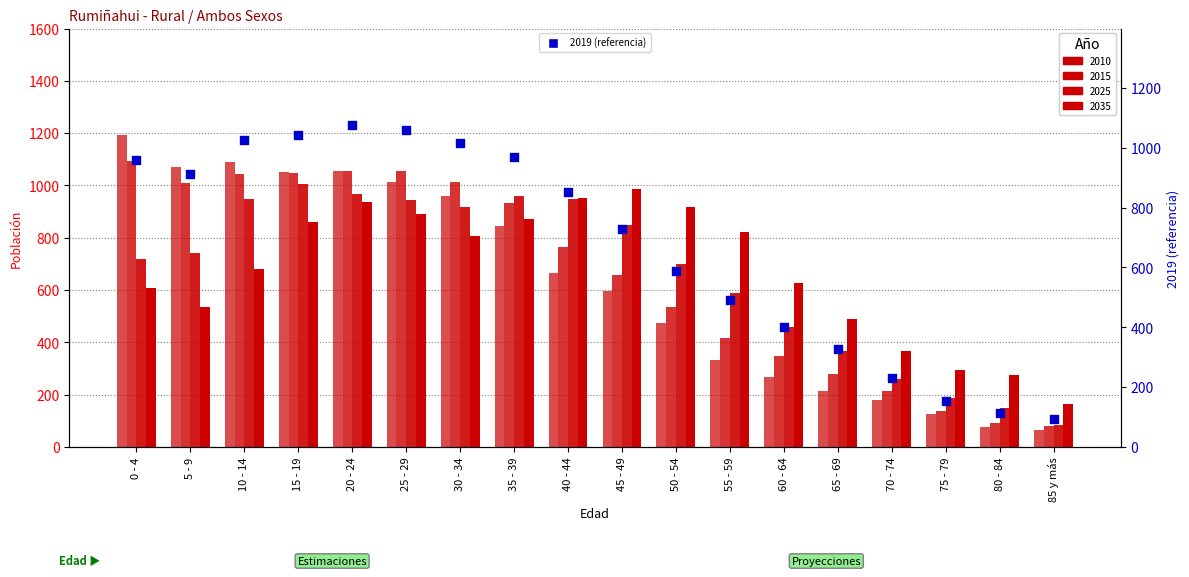

What is the change in value from 5 - 9 to 65 - 69?

-585